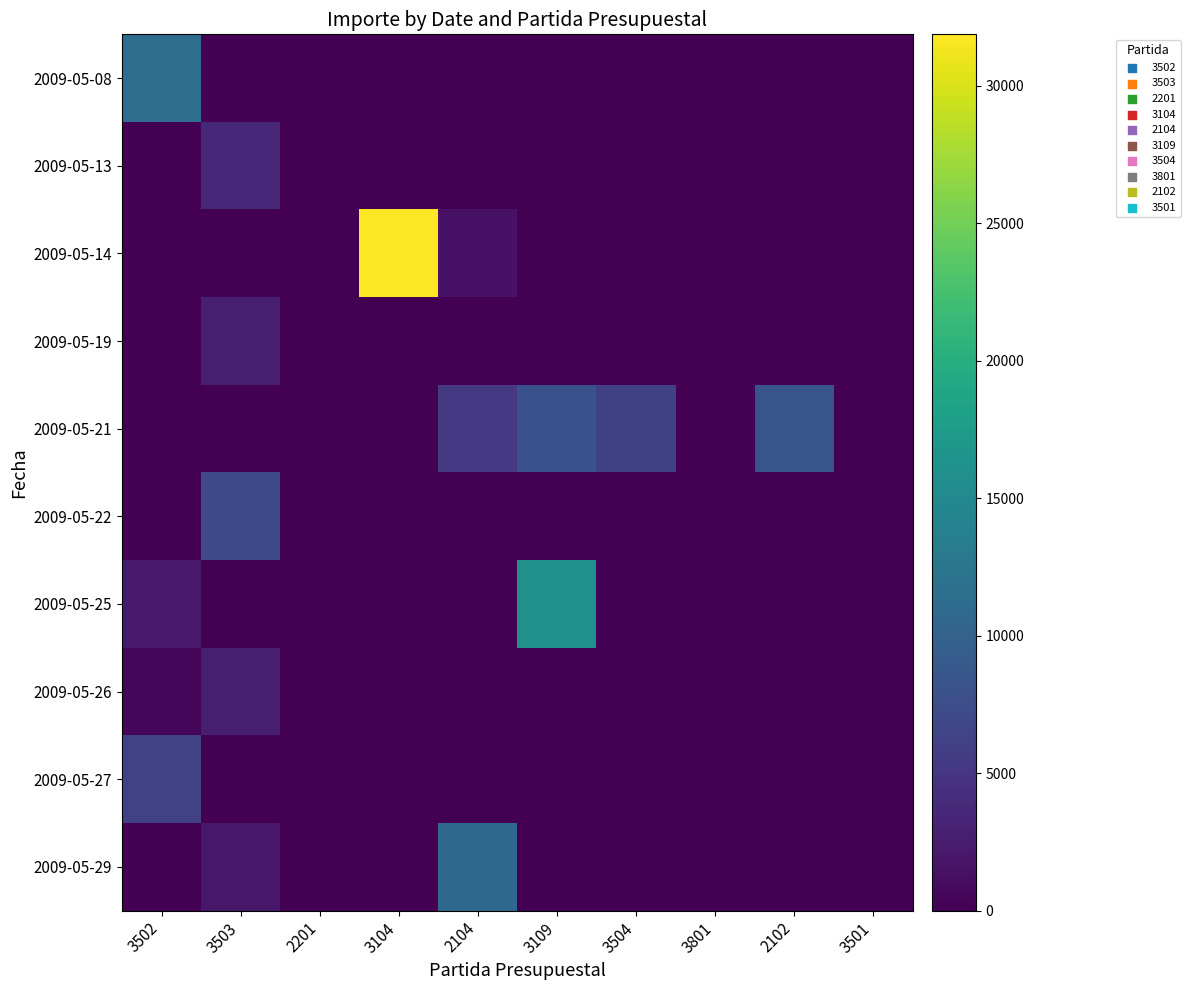

Reading right to left, extract all data points from this chart.

2009-05-08: 3501=0.0	2102=0.0	3801=0.0	3504=0.0	3109=0.0	2104=0.0	3104=0.0	2201=0.0	3503=0.0	3502=11440.0
2009-05-13: 3501=0.0	2102=0.0	3801=0.0	3504=0.0	3109=0.0	2104=0.0	3104=0.0	2201=0.0	3503=3646.5	3502=0.0
2009-05-14: 3501=0.0	2102=0.0	3801=0.0	3504=0.0	3109=0.0	2104=1497.0	3104=31870.0	2201=0.0	3503=0.0	3502=0.0
2009-05-19: 3501=0.0	2102=0.0	3801=0.0	3504=0.0	3109=0.0	2104=0.0	3104=0.0	2201=0.0	3503=2673.0	3502=0.0
2009-05-21: 3501=0.0	2102=8312.7	3801=0.0	3504=6017.0	3109=8000.0	2104=5330.2	3104=0.0	2201=0.0	3503=0.0	3502=0.0
2009-05-22: 3501=0.0	2102=0.0	3801=0.0	3504=0.0	3109=0.0	2104=0.0	3104=0.0	2201=0.0	3503=7447.0	3502=0.0
2009-05-25: 3501=0.0	2102=0.0	3801=0.0	3504=0.0	3109=16000.0	2104=0.0	3104=0.0	2201=0.0	3503=0.0	3502=2290.0
2009-05-26: 3501=0.0	2102=0.0	3801=0.0	3504=0.0	3109=0.0	2104=0.0	3104=0.0	2201=0.0	3503=2640.0	3502=550.0
2009-05-27: 3501=0.0	2102=0.0	3801=0.0	3504=0.0	3109=0.0	2104=0.0	3104=0.0	2201=0.0	3503=0.0	3502=6160.0
2009-05-29: 3501=0.0	2102=0.0	3801=0.0	3504=0.0	3109=0.0	2104=10833.0	3104=0.0	2201=0.0	3503=2085.6	3502=0.0